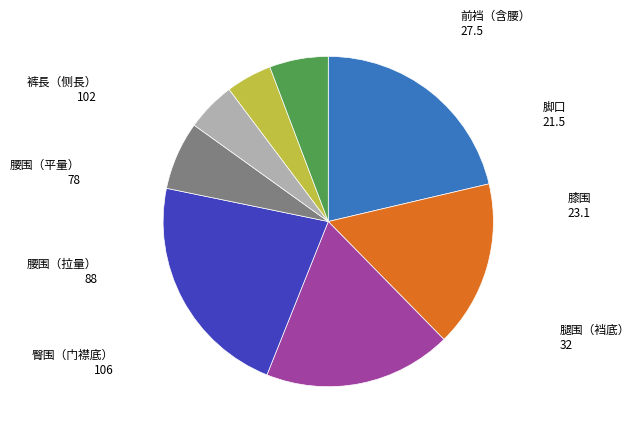

Does any single category account for the majority?

No